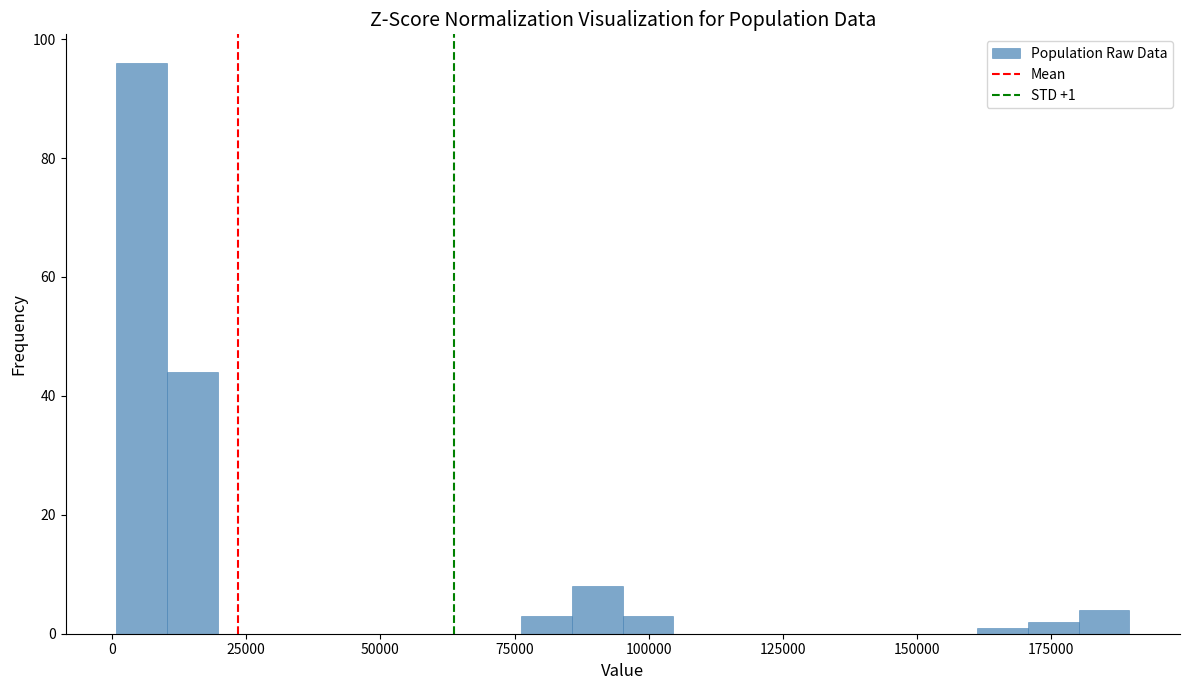

Around what value on the x-axis is the tallest bar? Give the approximate position of its centre, as read against the axis.

5000